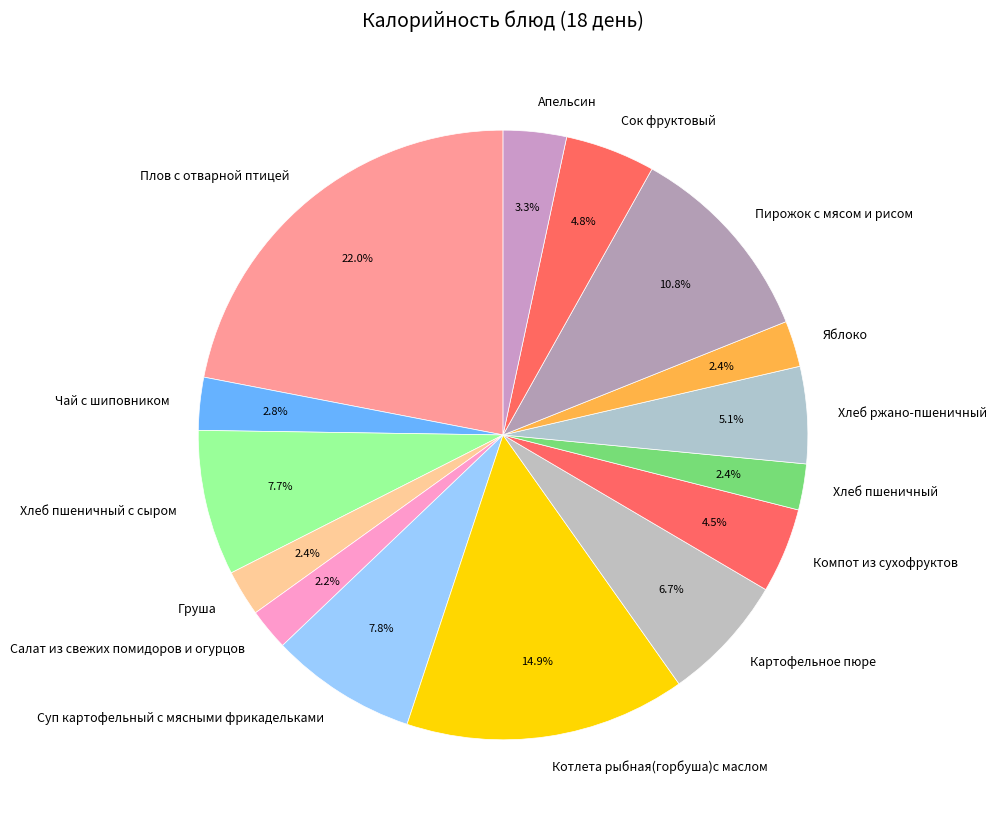

What is the largest slice in the pie chart?

Плов с отварной птицей